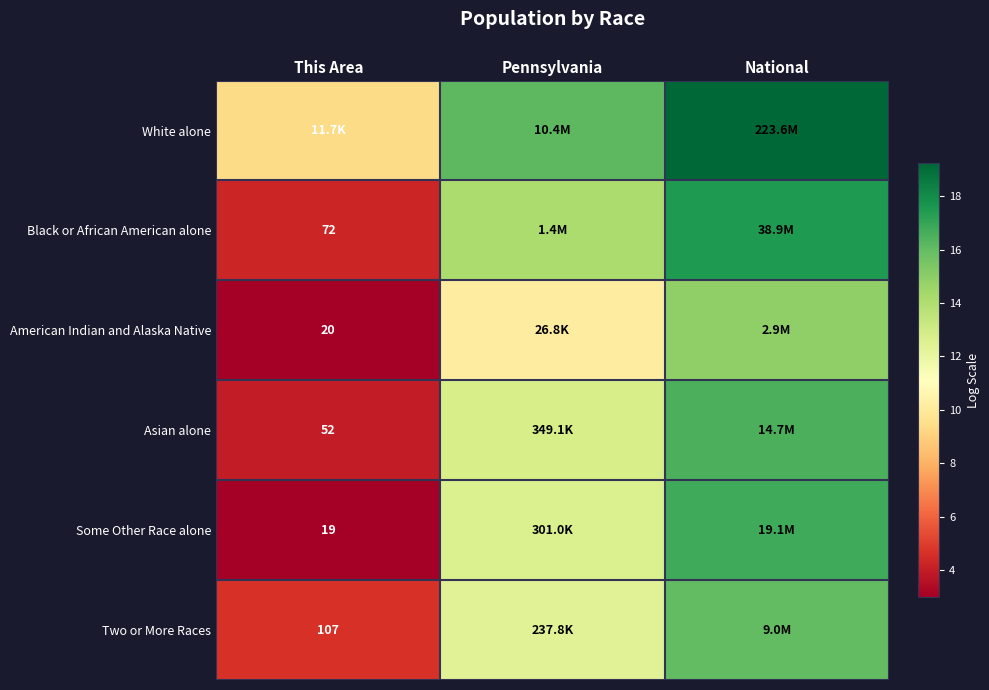

How many values in the Some Other Race alone series are below 12?

1